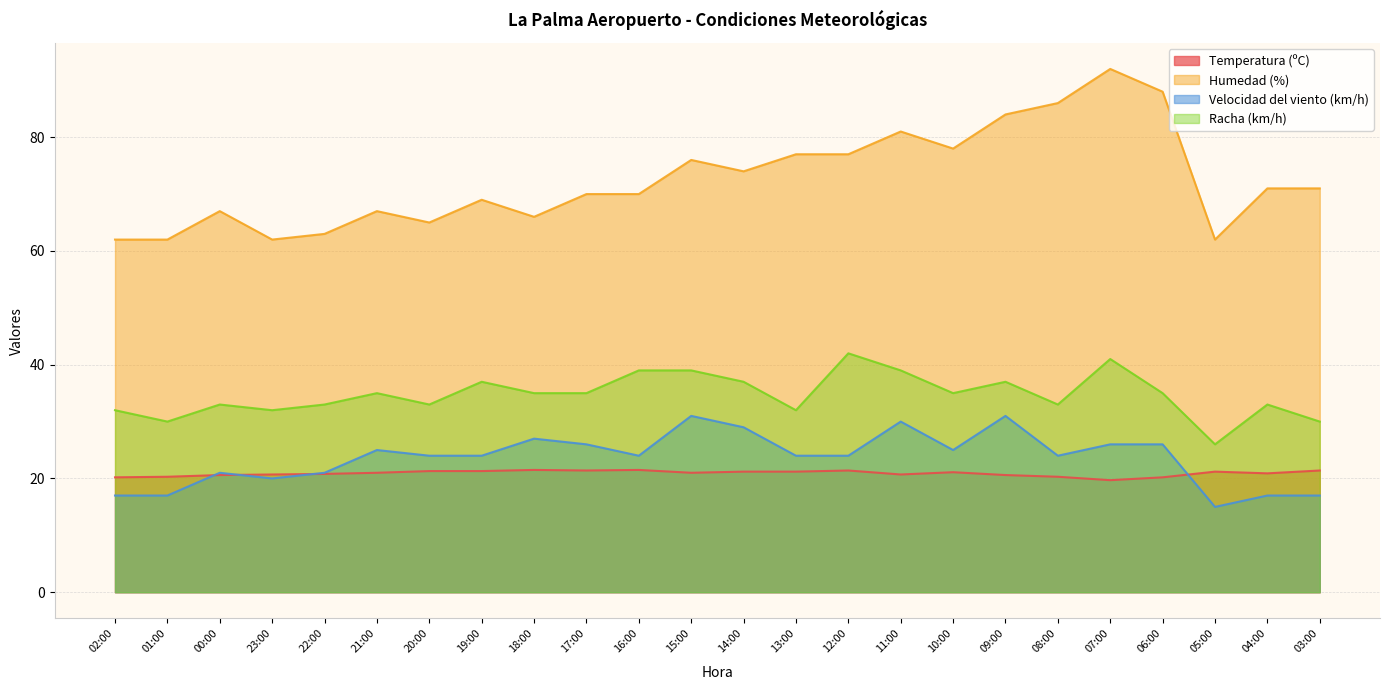

What is the difference between the maximum and minimum values in the Humedad (%) series?

30.0